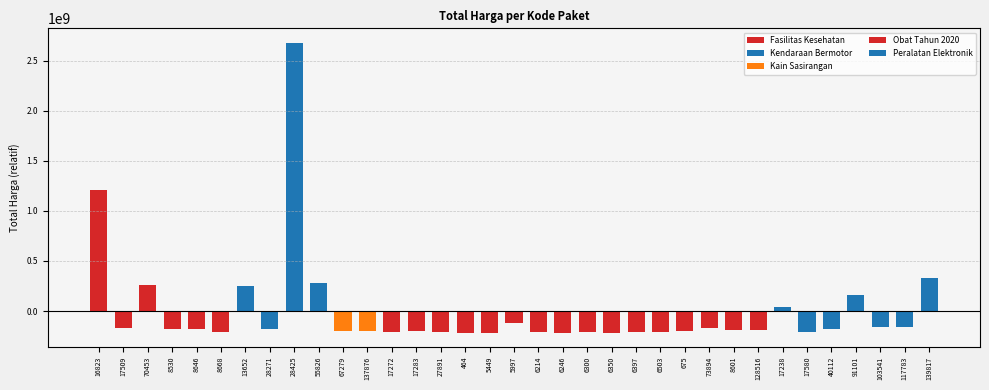

What is the maximum value shown in the chart?

2677307797.6